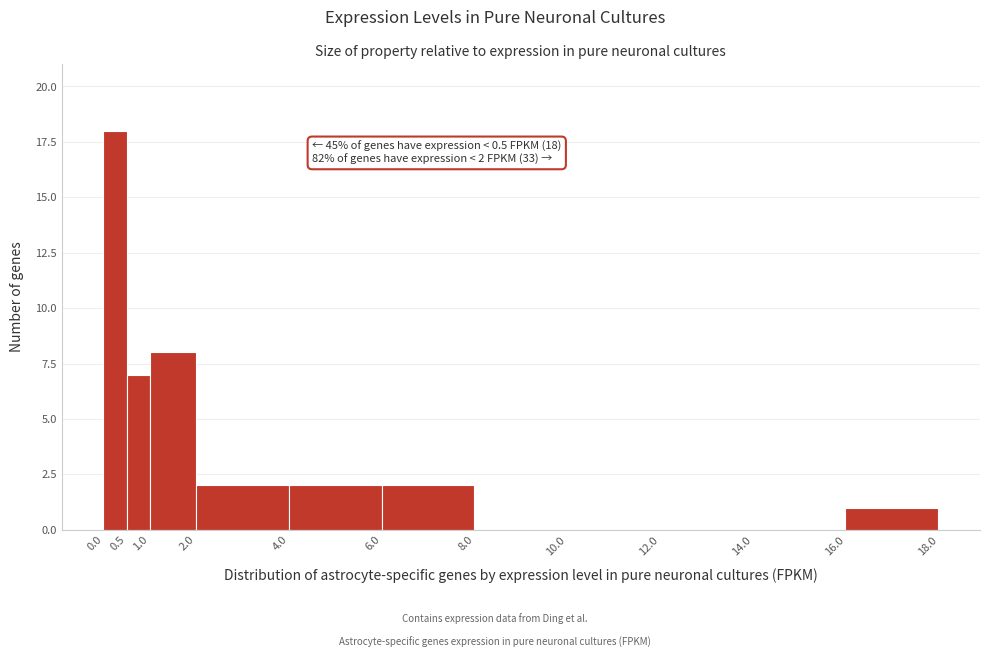

Over which range of the x-axis is the bar tallest?

0.0 to 0.5